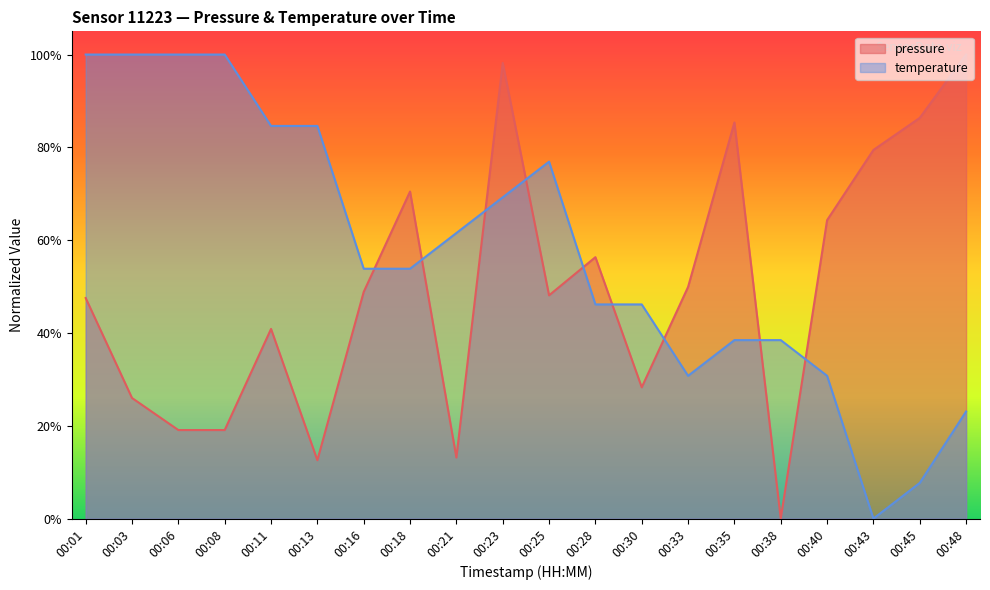

Which series has the largest range (max minus min)?

pressure